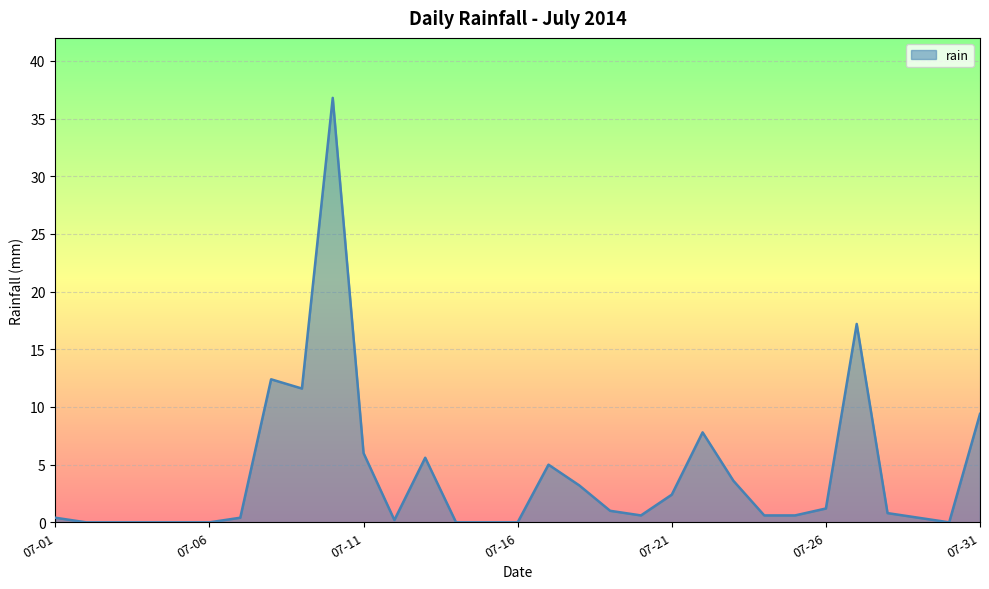

What is the maximum value shown in the chart?

36.8